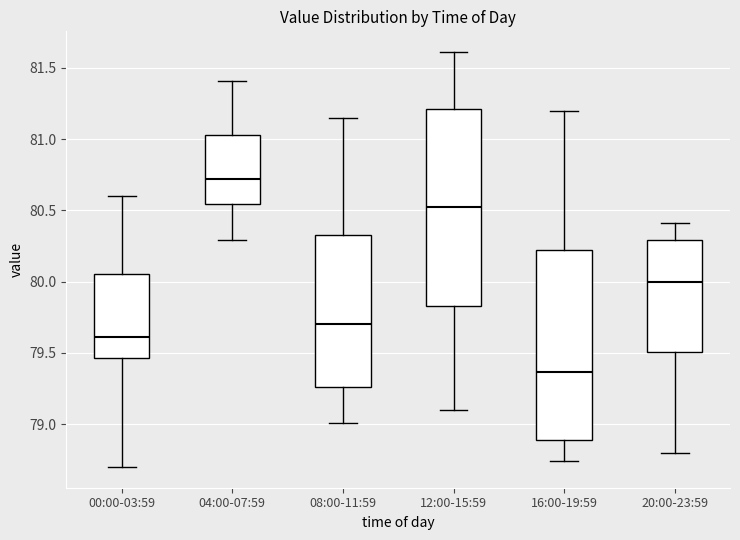

Which box's median line is the highest?

04:00-07:59